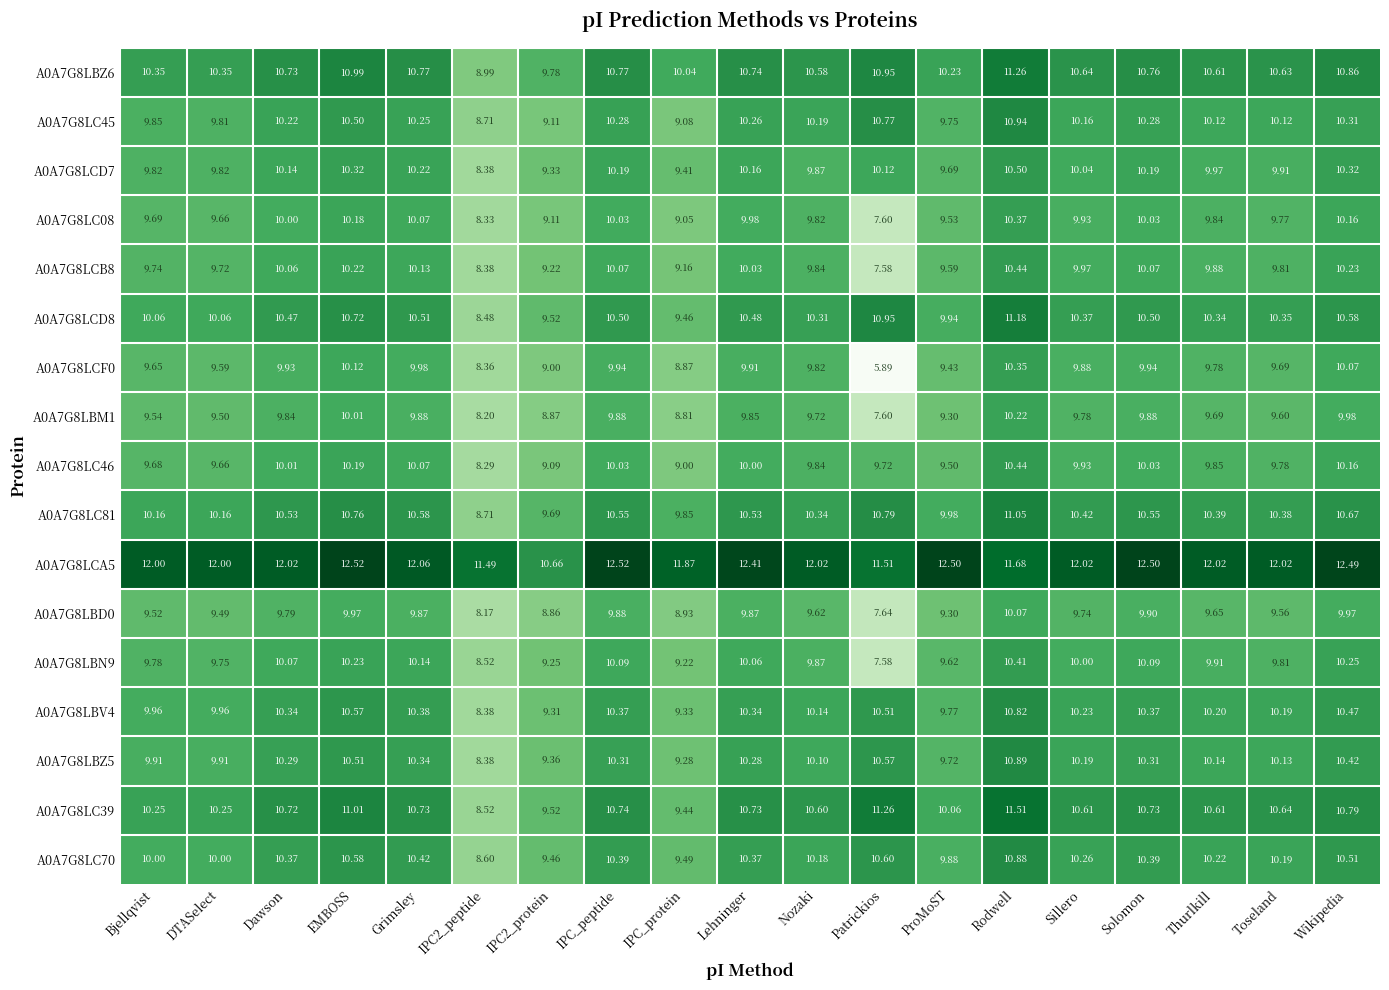

Which series has the largest range (max minus min)?

A0A7G8LCF0